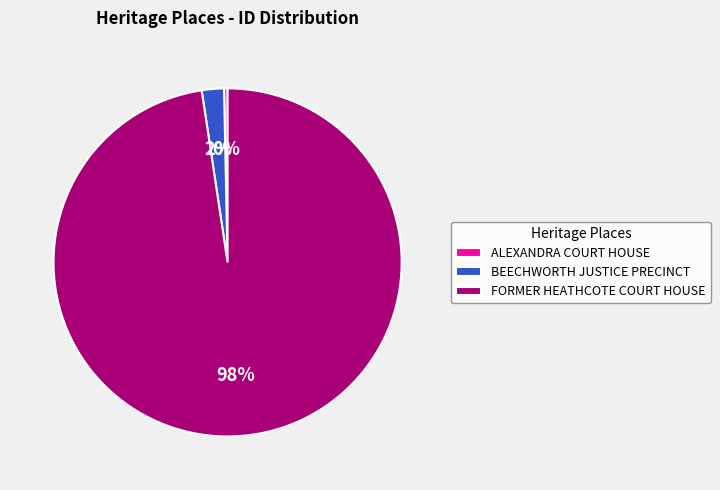

What percentage is the FORMER HEATHCOTE COURT HOUSE slice, to the nearest percent?

98%